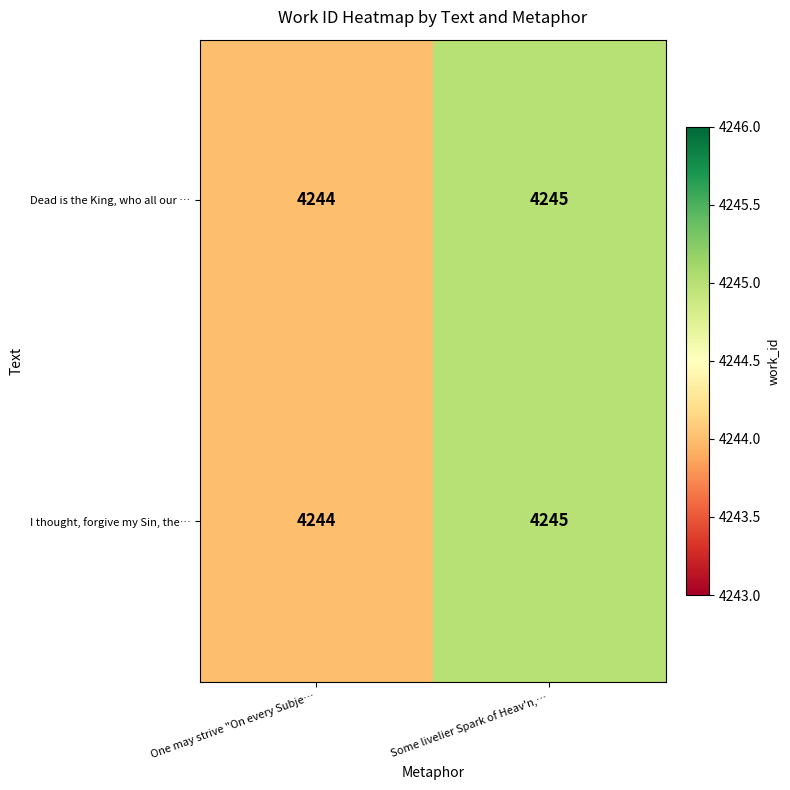

True or false: I thought, forgive my Sin, the… has a value of 4244 at One may strive "On every Subje….

True